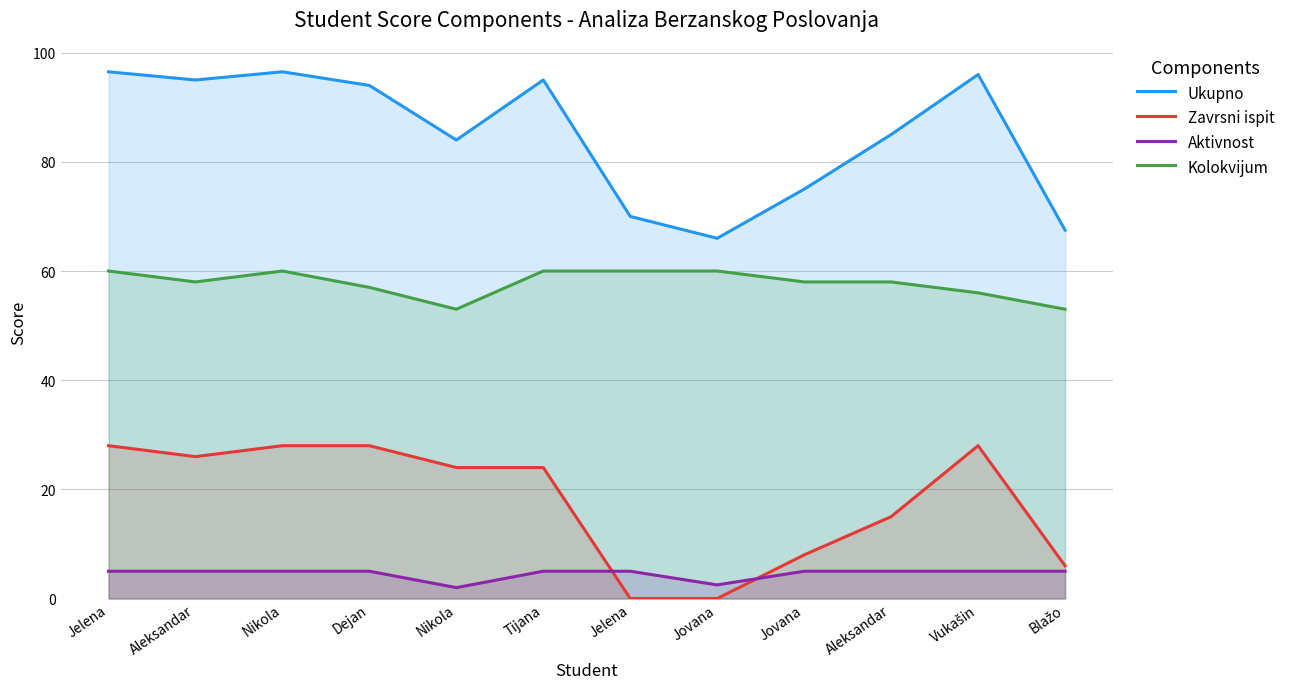

What is the difference between the maximum and minimum values in the Ukupno series?

30.5